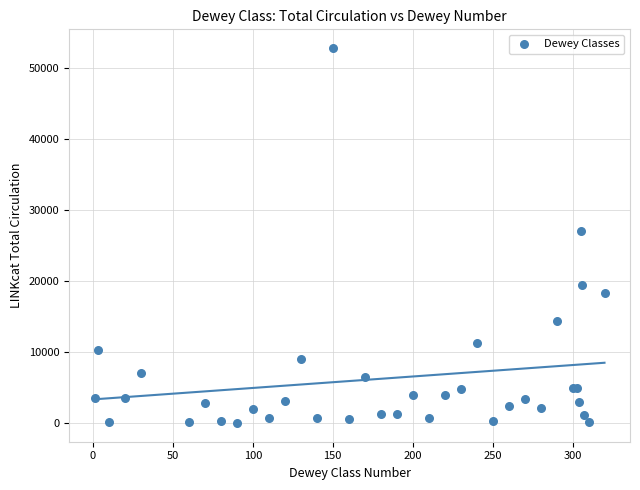

What Y value in the scatter plot is closest to 26437?

27024